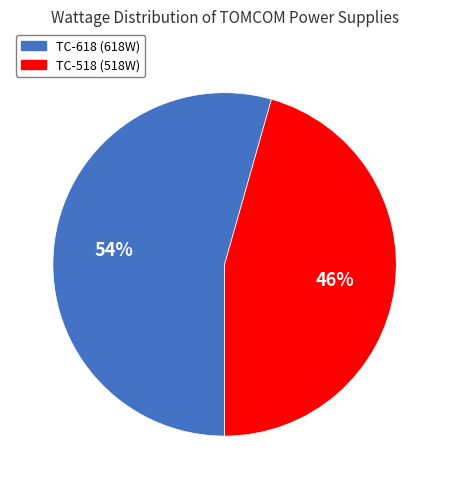

Between TC-518 and TC-618, which is larger?

TC-618